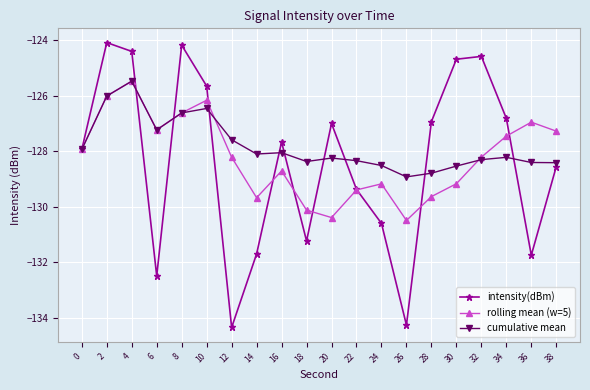

True or false: intensity(dBm) has a value of -130.6 at 24.

True